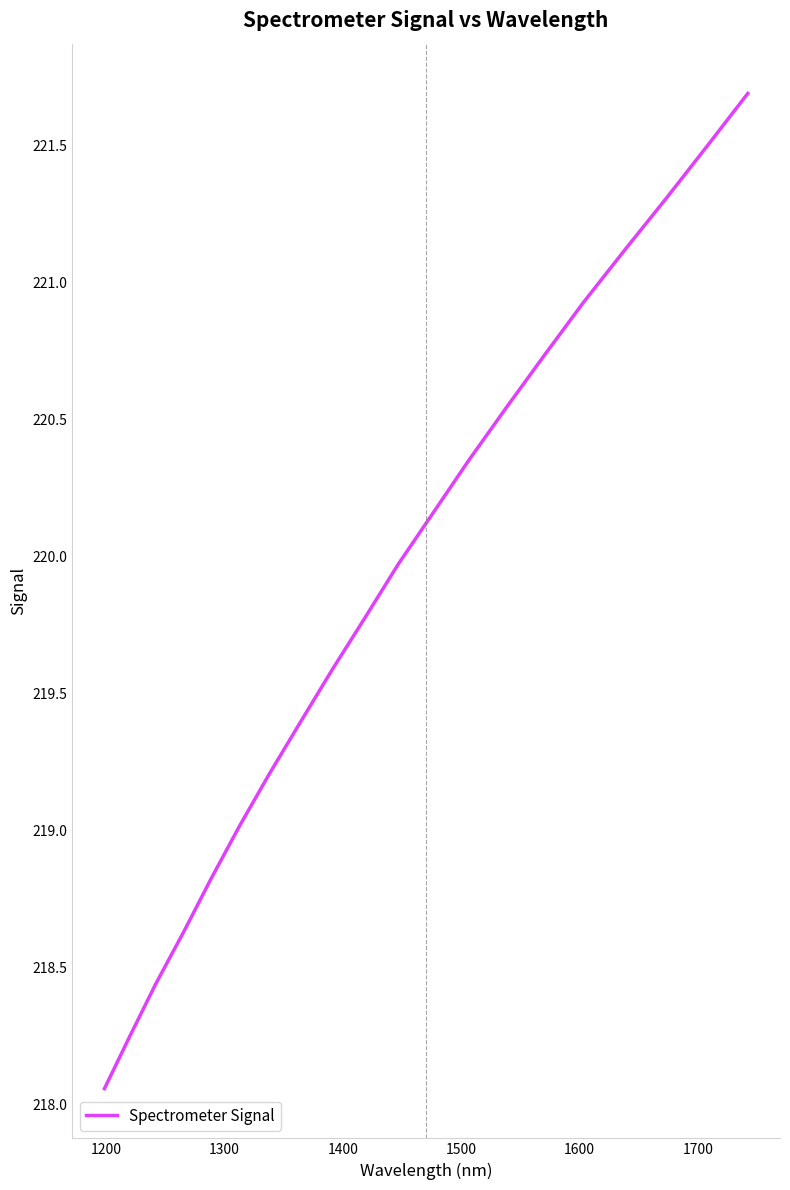

What is the maximum value shown in the chart?

221.7